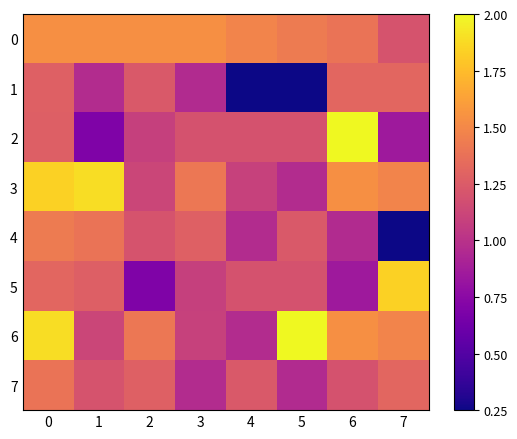

Which series changed the most between 3 and 4?

1